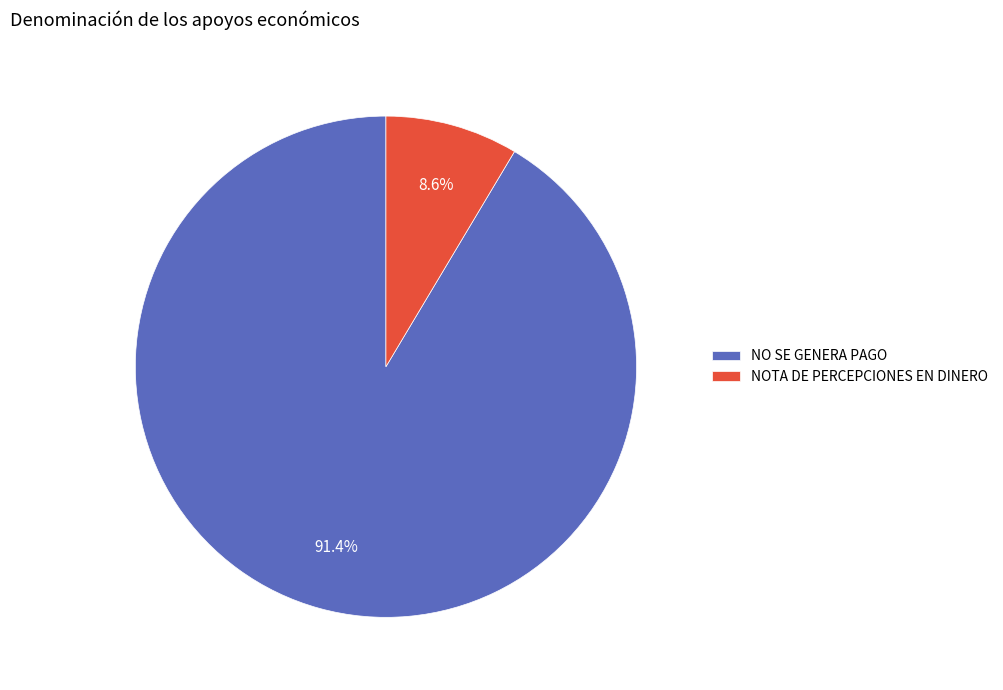

Which category has the biggest portion of the pie?

NO SE GENERA PAGO